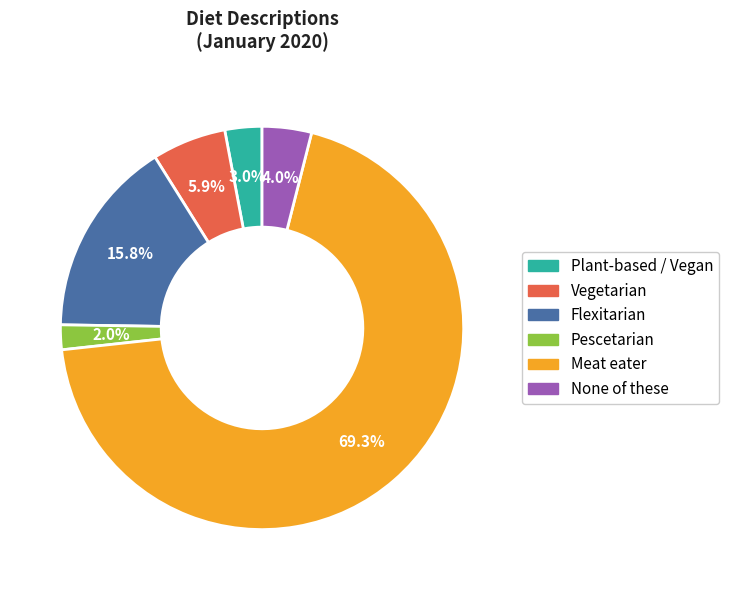

What is the smallest slice in the pie chart?

Pescetarian